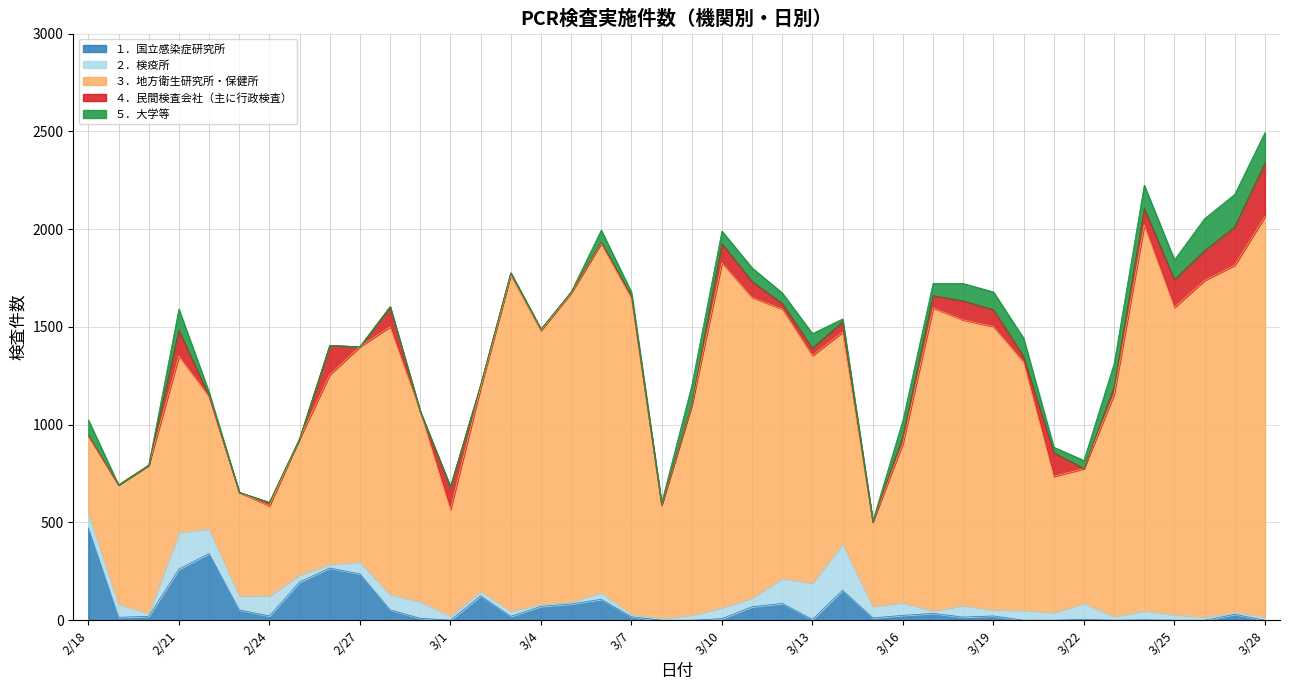

True or false: ４．民間検査会社（主に行政検査） has a value of 2 at 3/5.

False